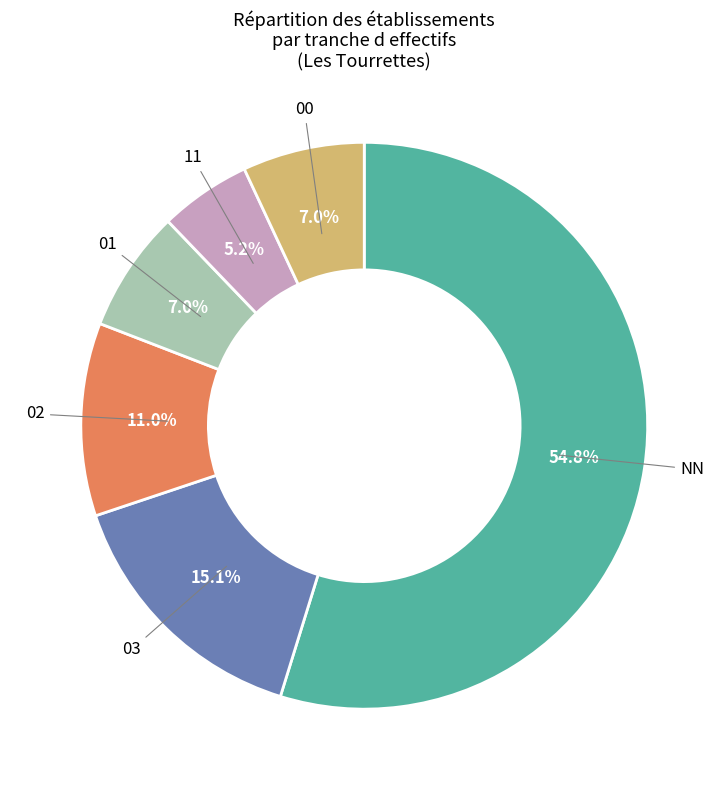

How many slices are in this pie chart?

6